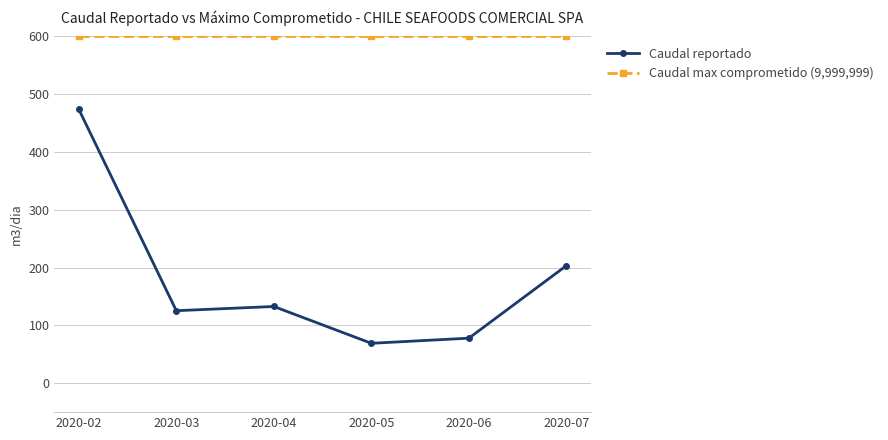

Which category has the highest value in the Caudal reportado series?

2020-02